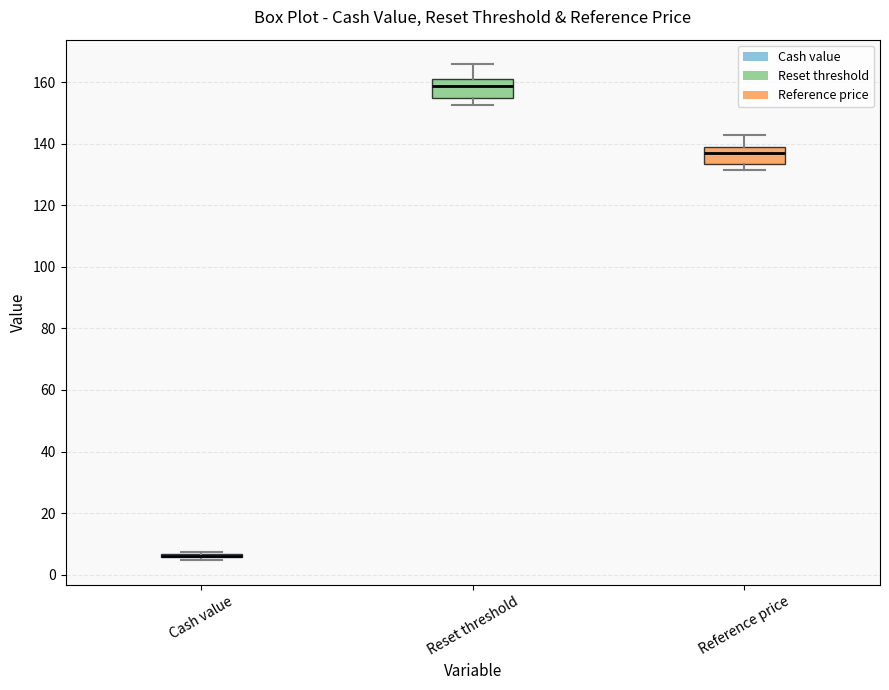

Reading left to right, transcribe this box plot: for each box, give where its median line is, the range the box spans, and where its two whiskers end, as read against the y-axis. The values are not printed on the chart, so give them approximately, as read against the axis.

Cash value: box collapsed to a line at 6, whiskers 4 to 8
Reset threshold: median 158, box 154 to 162, whiskers 152 to 166
Reference price: median 136, box 134 to 138, whiskers 132 to 142